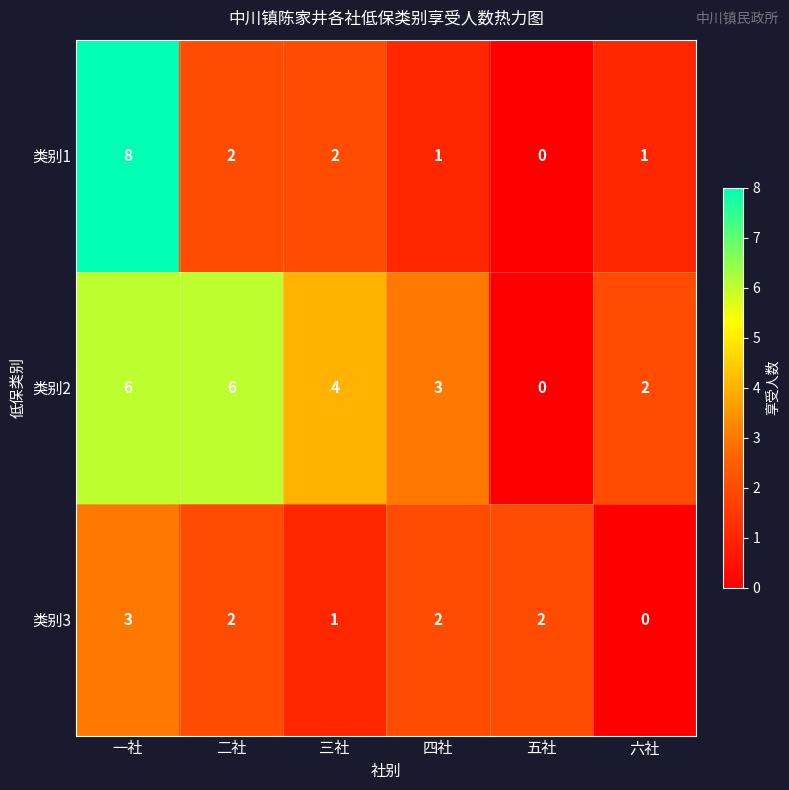

Reading left to right, extract all data points from this chart.

类别1: 一社=8	二社=2	三社=2	四社=1	五社=0	六社=1
类别2: 一社=6	二社=6	三社=4	四社=3	五社=0	六社=2
类别3: 一社=3	二社=2	三社=1	四社=2	五社=2	六社=0